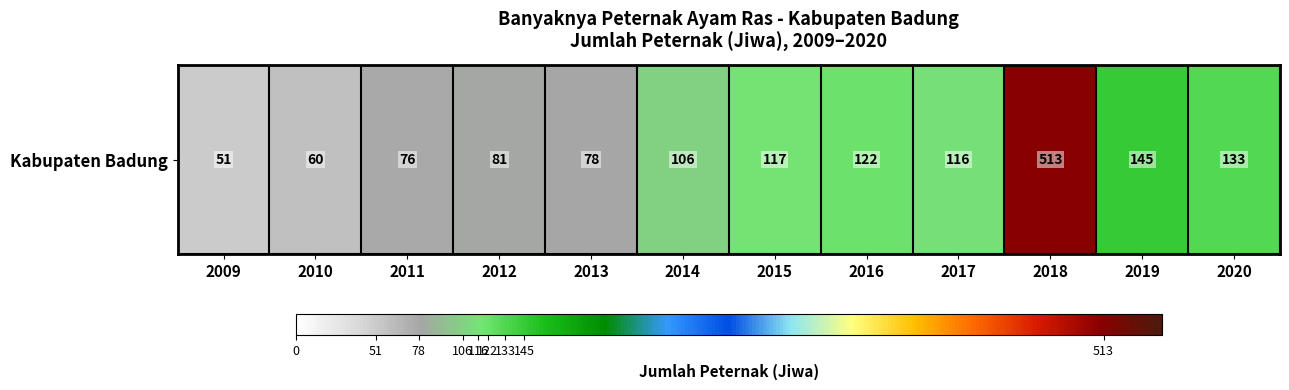

Rank the categories by value from highest to lowest.

2018, 2019, 2020, 2016, 2015, 2017, 2014, 2012, 2013, 2011, 2010, 2009